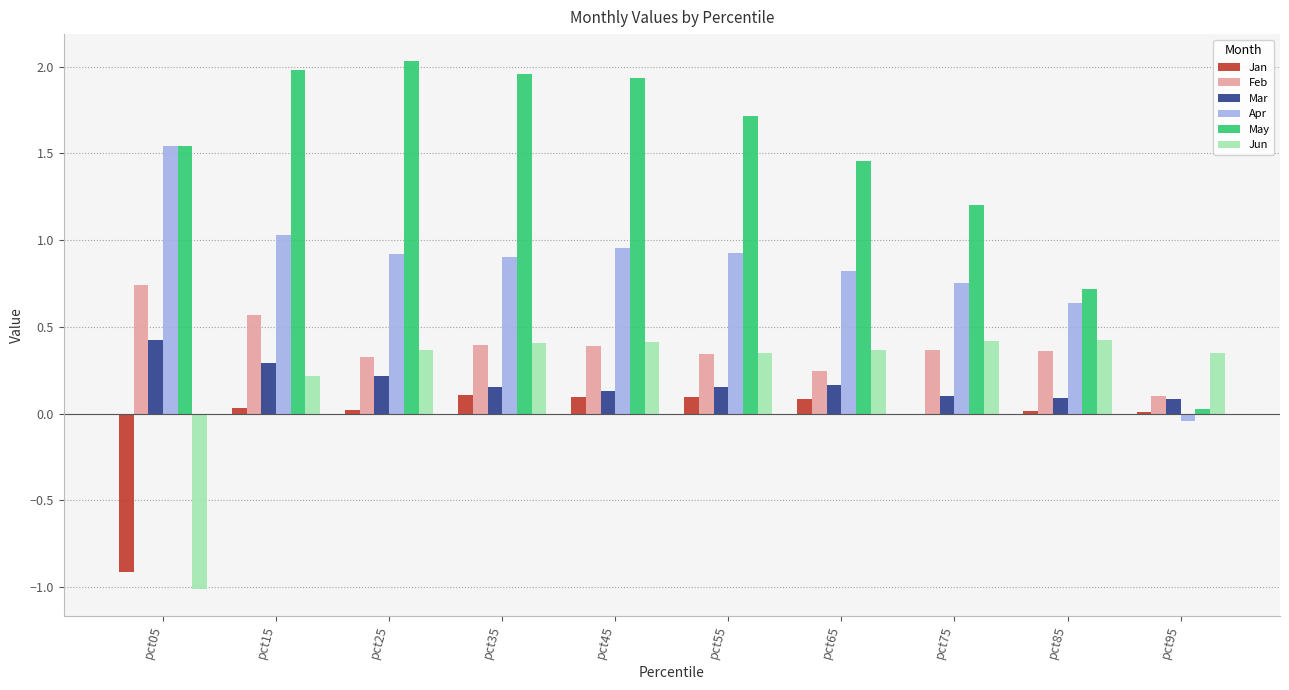

Read the Apr value at pct35.

0.9